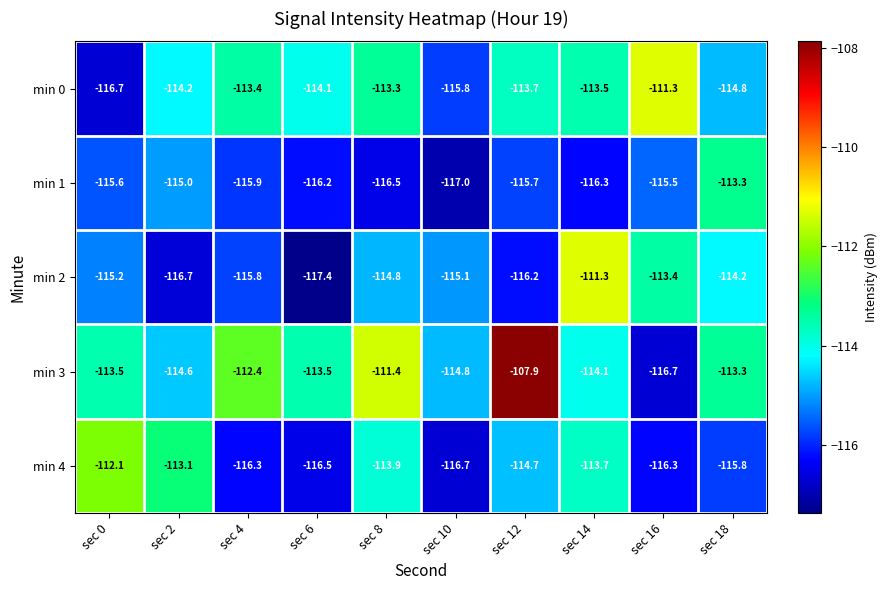

Is the value of min 3 at sec 14 greater than the value of min 1 at sec 12?

Yes